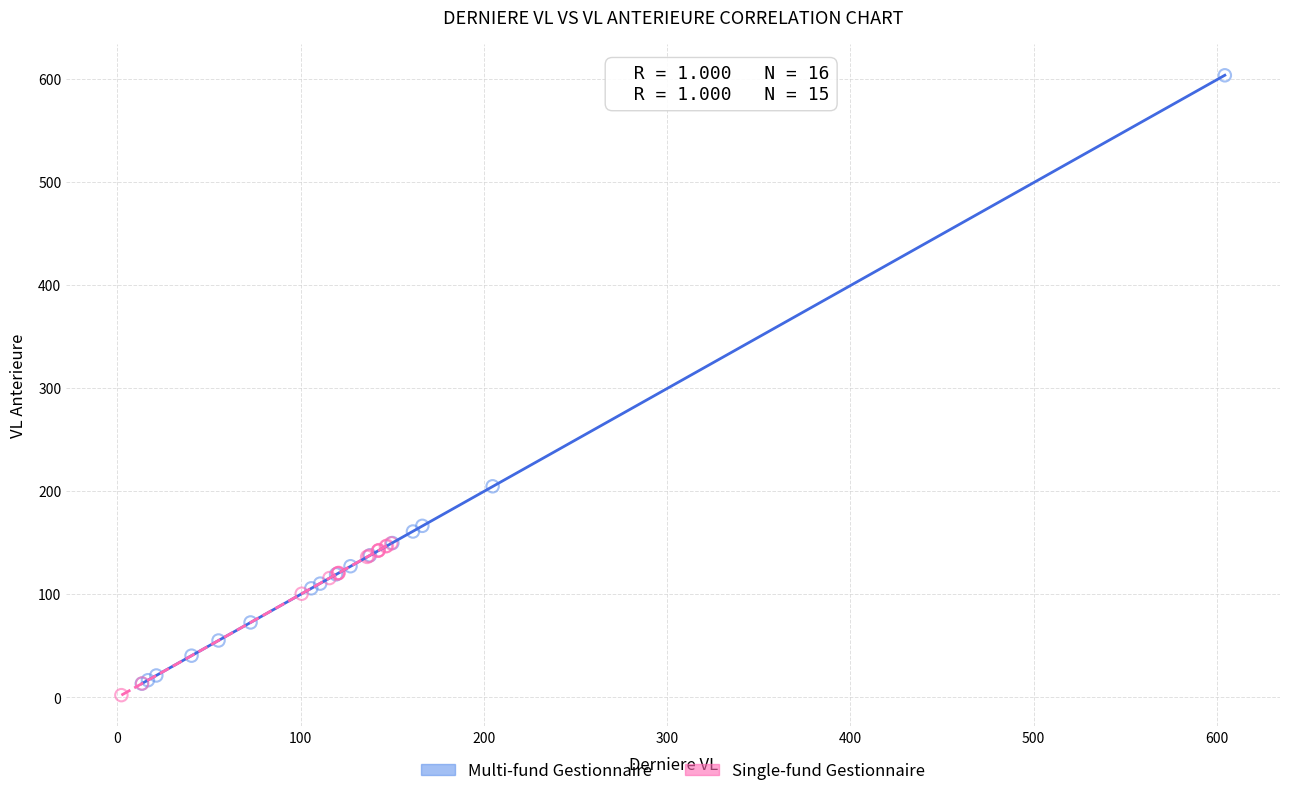

Which series has the widest spread of Y values?

Multi-fund Gestionnaire